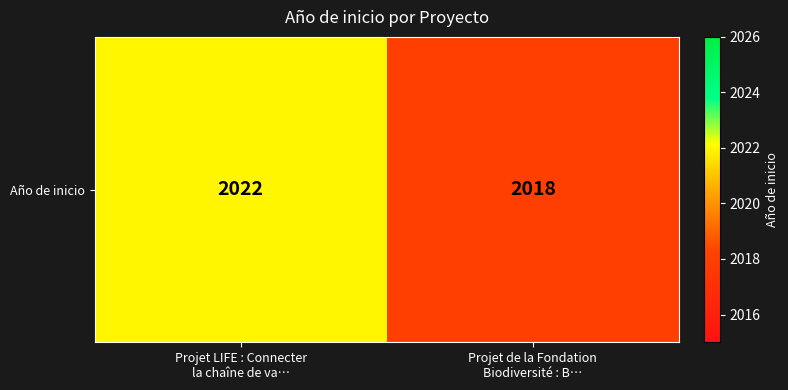

Read the value at Projet LIFE : Connecter
la chaîne de va….

2022